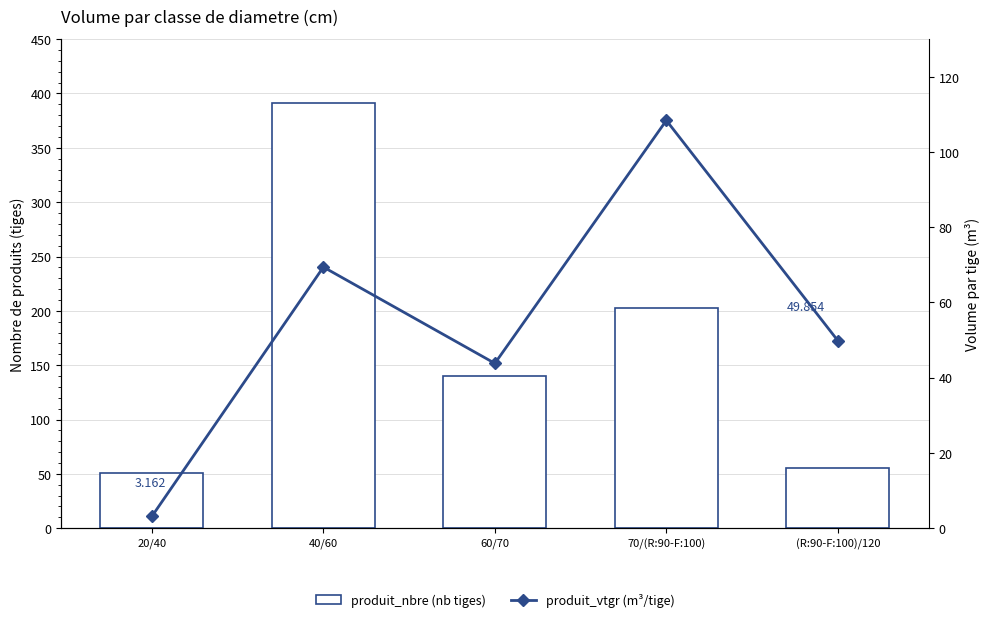

What is the minimum value shown in the chart?

3.2